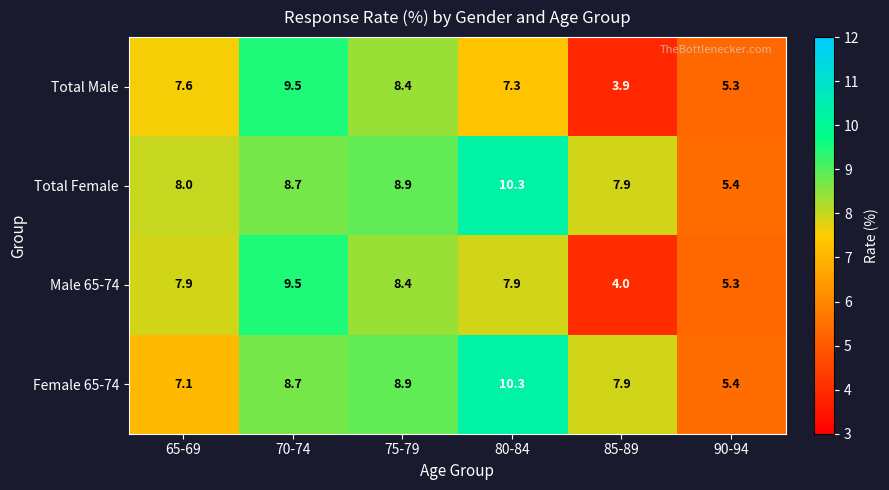

Count the number of data series in this chart.

4